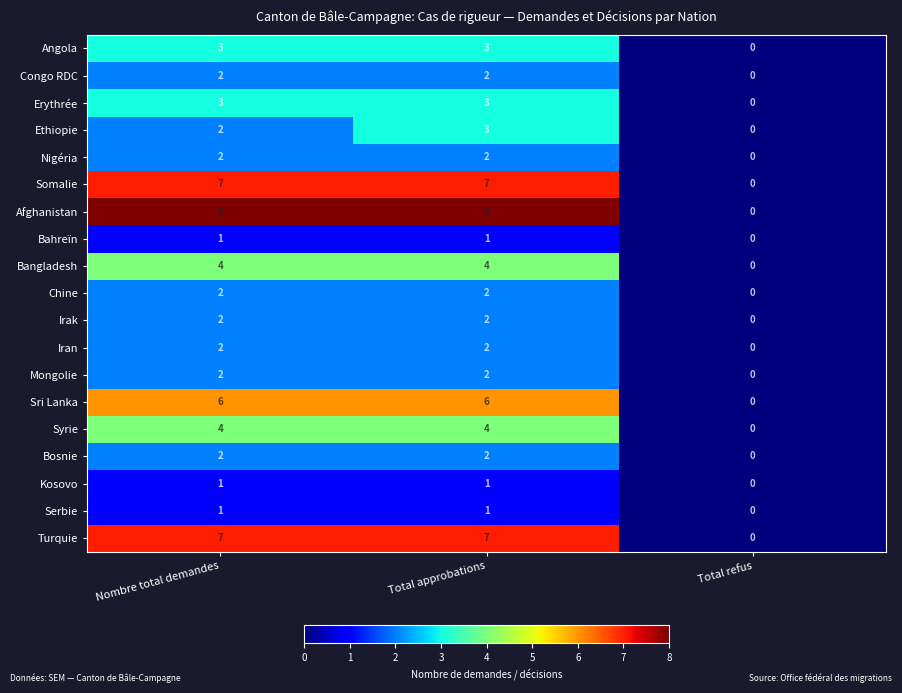

What is the sum of all Nigéria values?

4